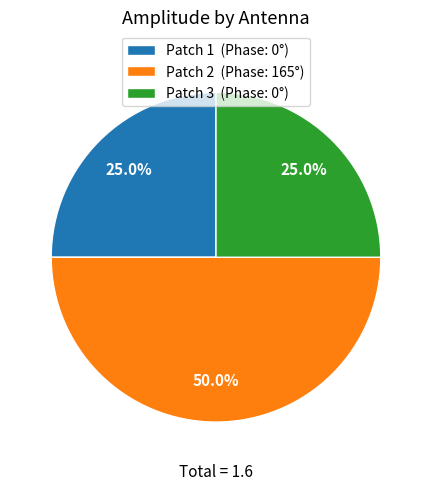

Which has a higher value, Patch 3 (Phase: 0°) or Patch 2 (Phase: 165°)?

Patch 2 (Phase: 165°)